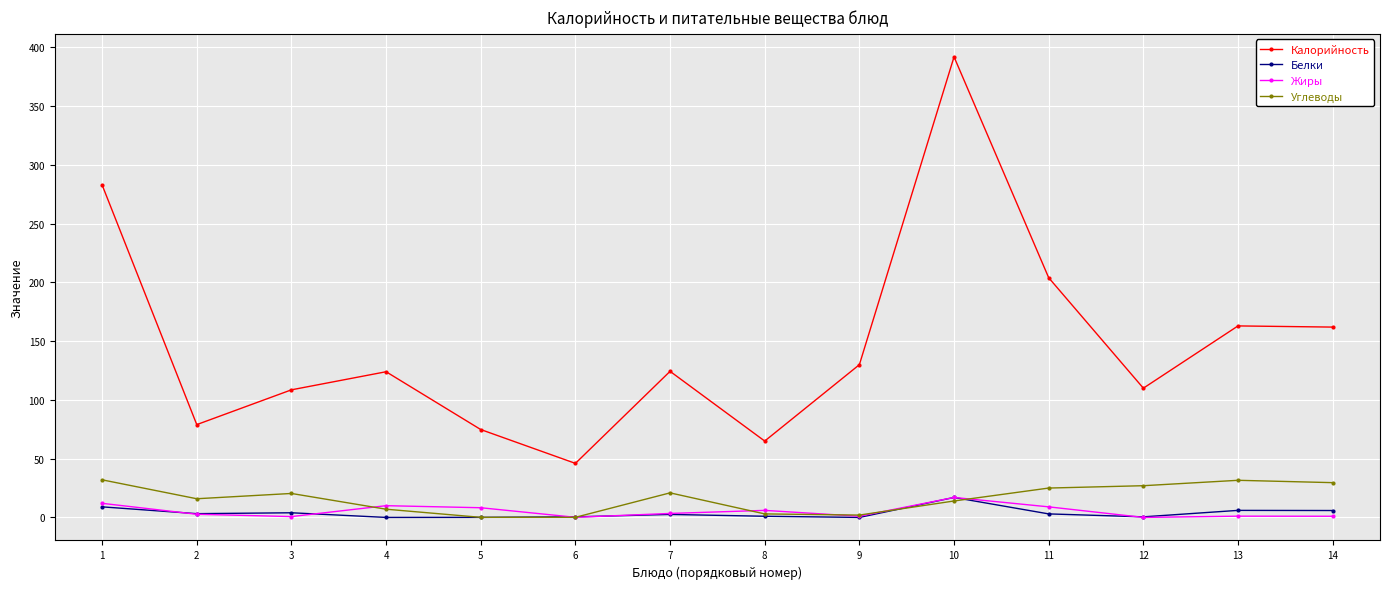

What is the value of the Углеводы point at the 1st from the left?

32.0